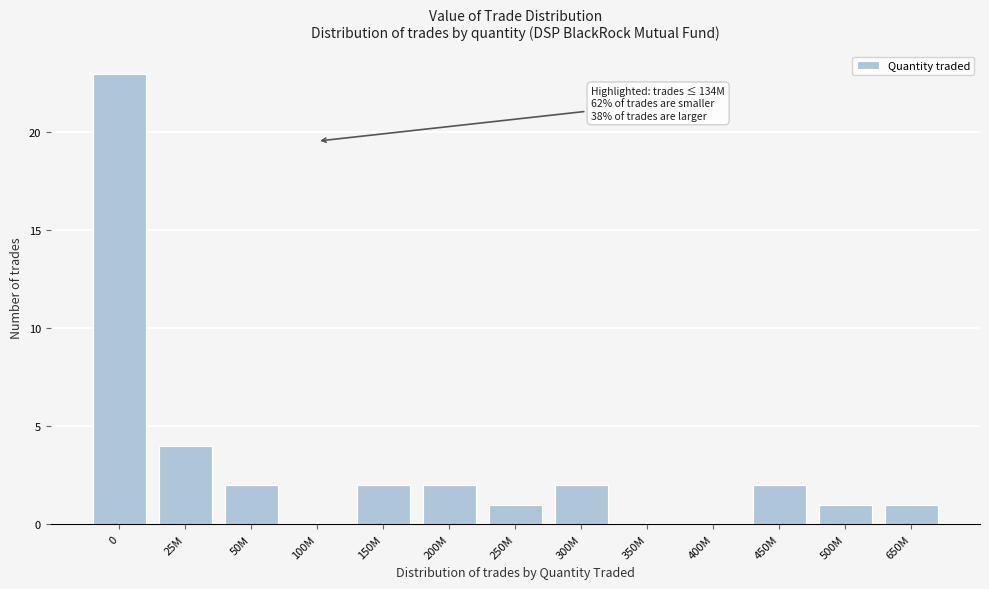

Reading left to right, list all the values displayed in this chart.

0=23	25M=4	50M=2	100M=0	150M=2	200M=2	250M=1	300M=2	350M=0	400M=0	450M=2	500M=1	650M=1